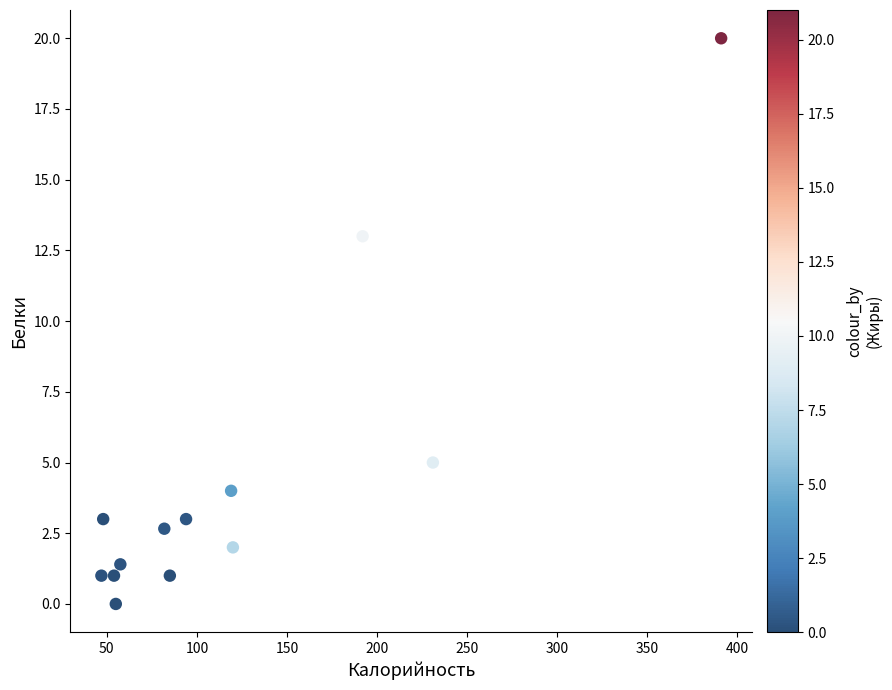

What Y value in the scatter plot is closest to 10?

13.0